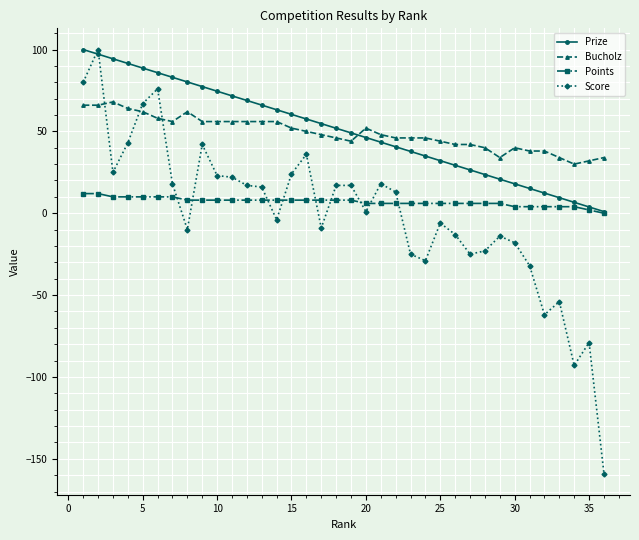

How many data points in Prize are above 51?

18